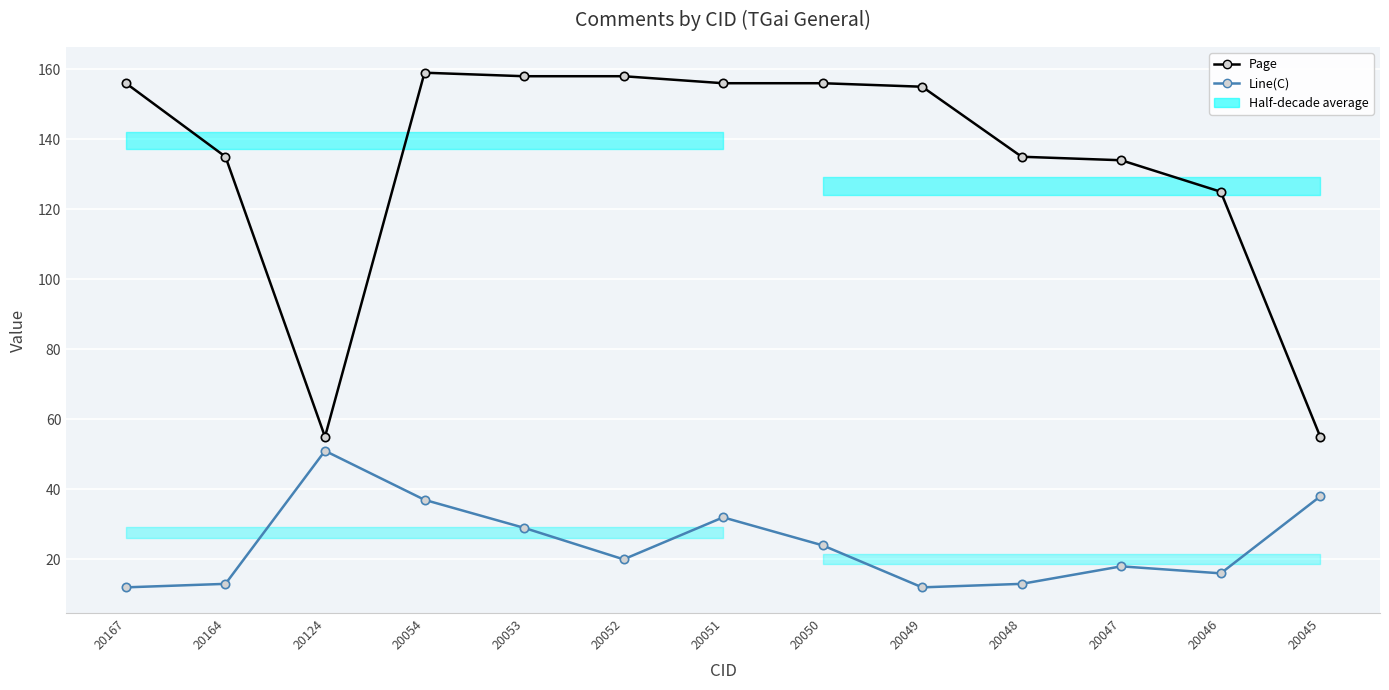

List the series in order of their overall mean, highest first.

Page, Line(C)